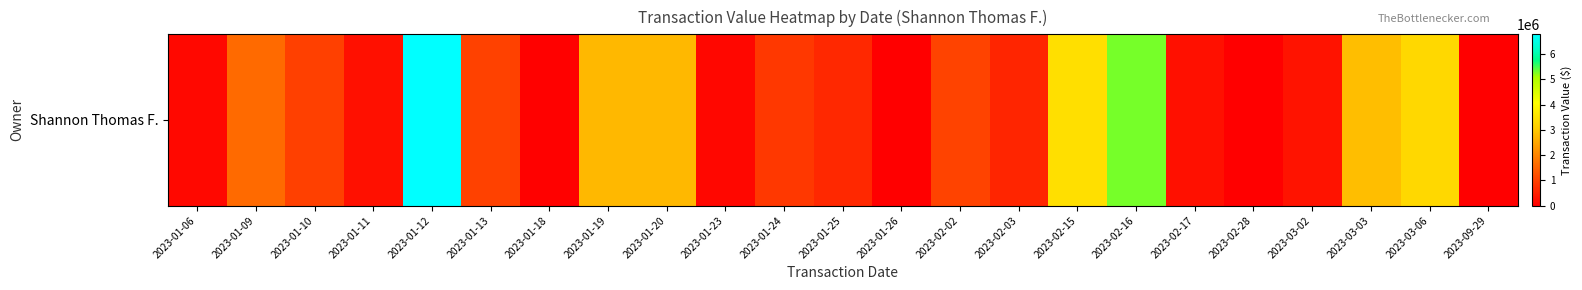

Is it true that the value at 2023-02-15 is 3427267?

True